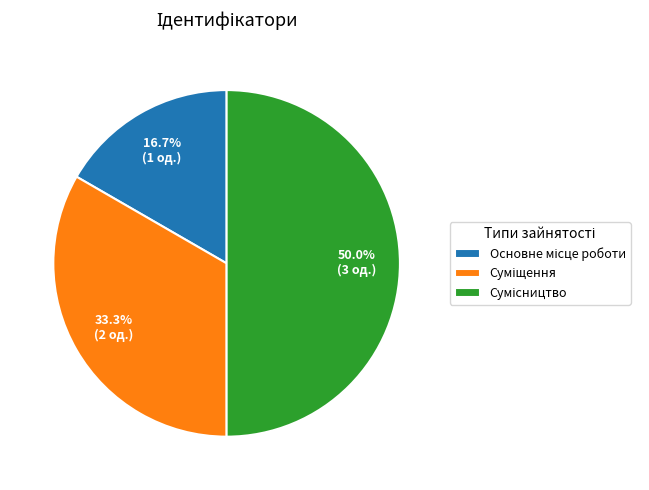

Which category has the biggest portion of the pie?

Сумісництво